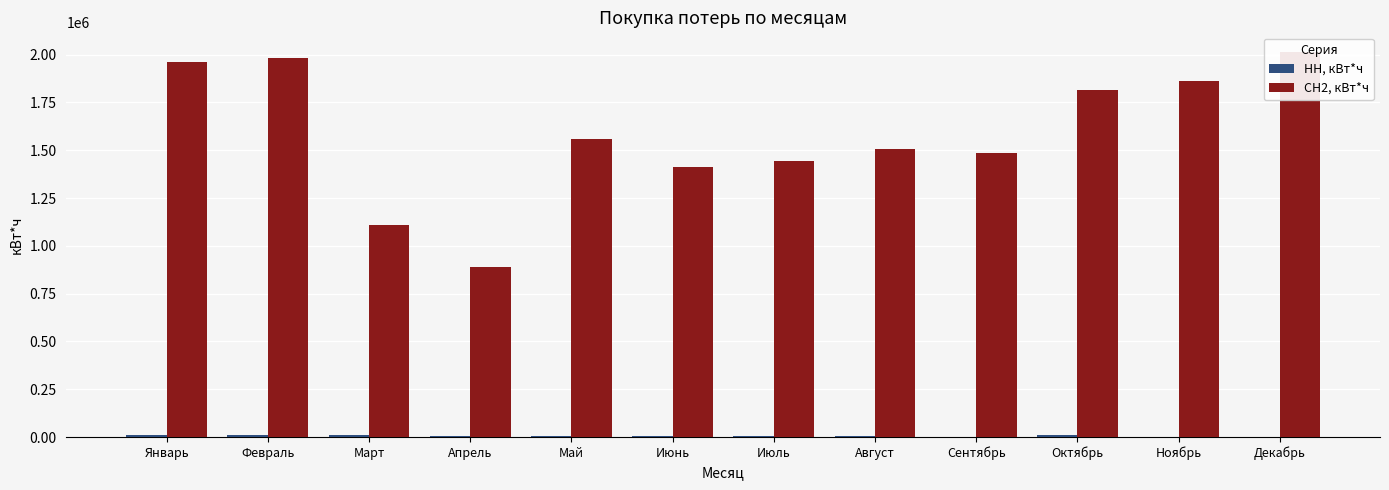

At which label does НН, кВт*ч reach its minimum?

Ноябрь